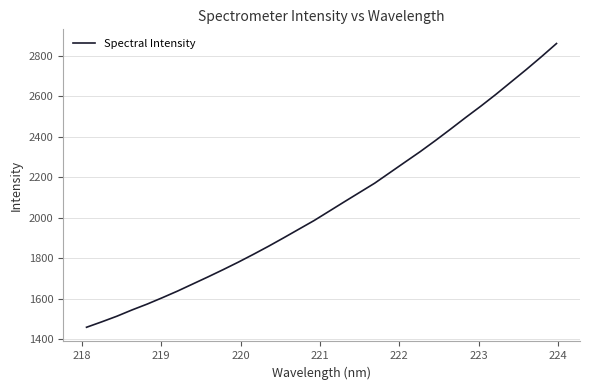

What is the maximum value shown in the chart?

2859.2